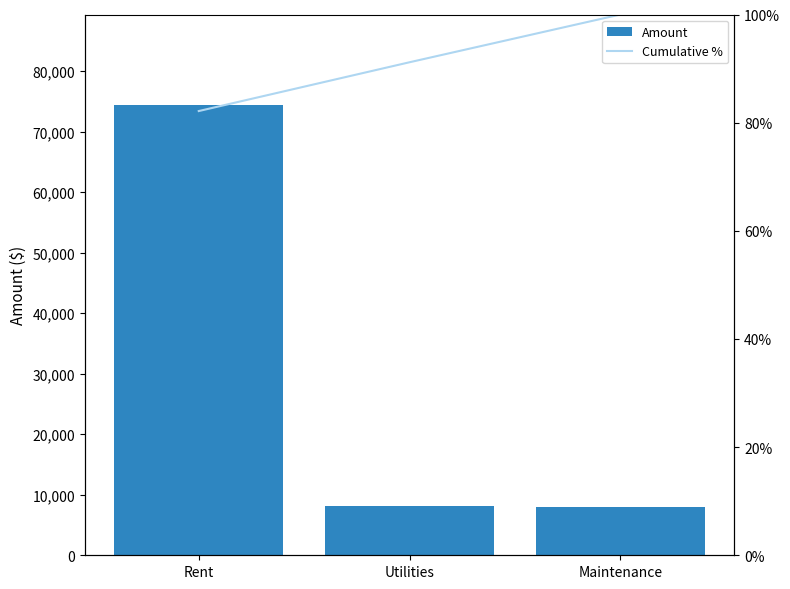

At which category is the sum across all series the highest?

Rent